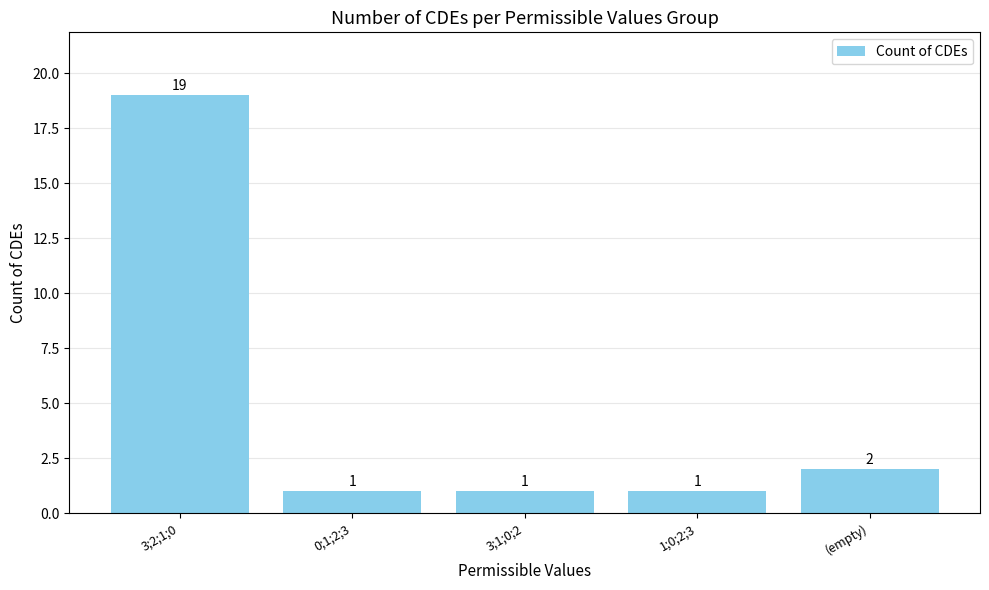

What is the minimum value shown in the chart?

1